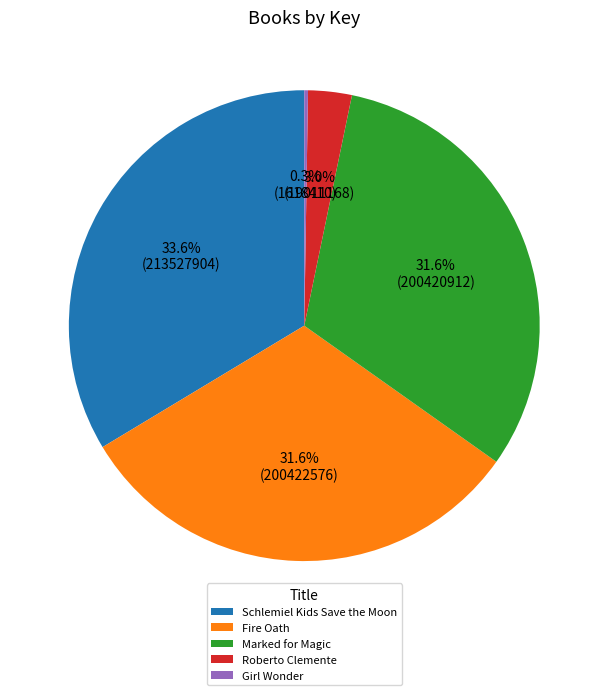

Approximately how many times larger is the value at Marked for Magic compared to Fire Oath?

1.0